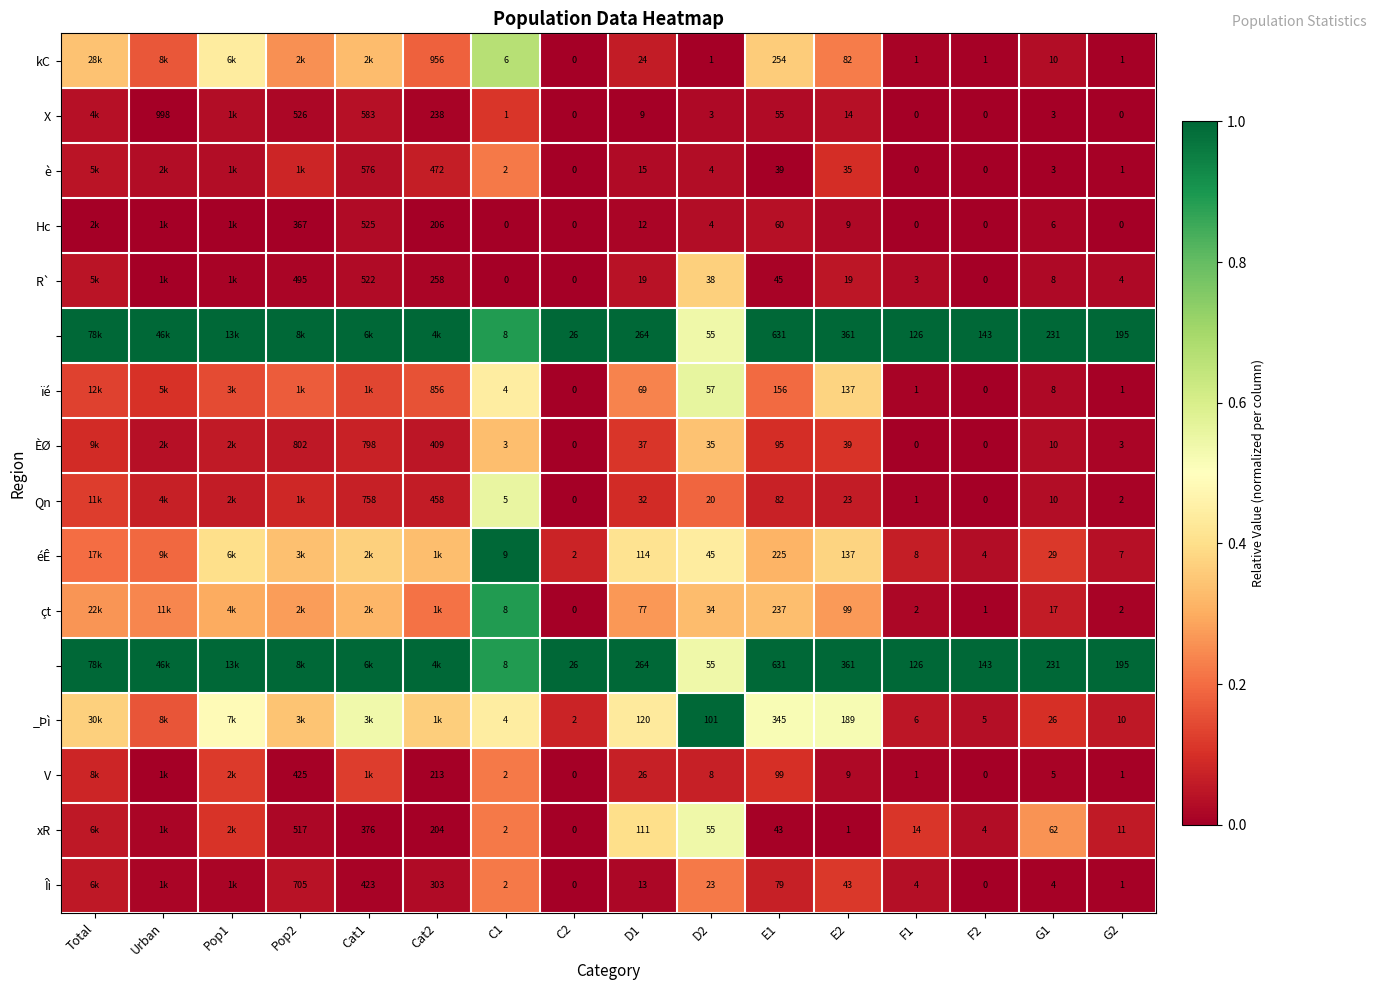

Which series changed the most between C2 and D2?

_Þì